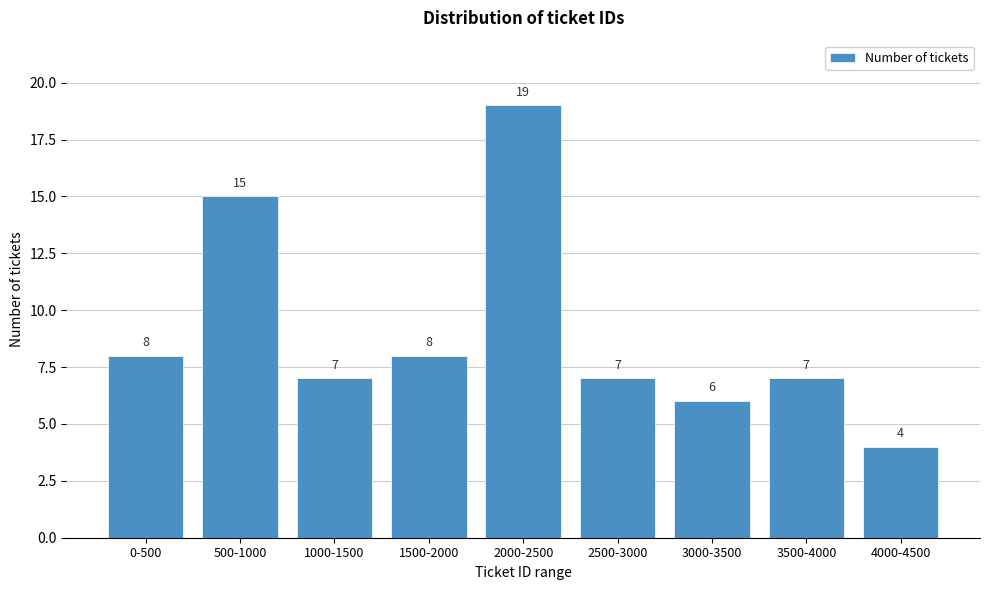

Reading left to right, transcribe all the data shown in this chart.

8	15	7	8	19	7	6	7	4